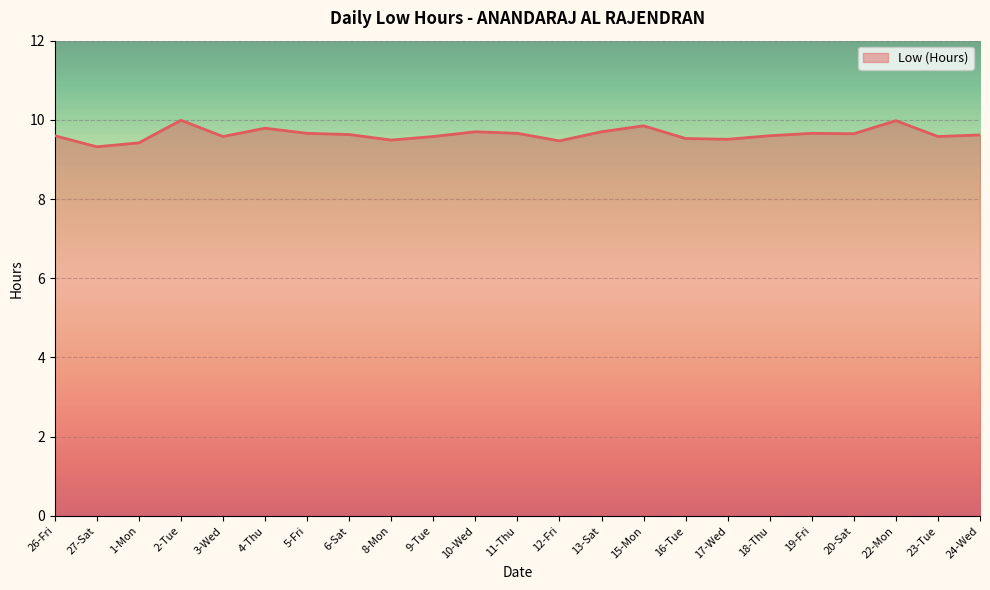

At which category does the data reach its first local peak?

2-Tue